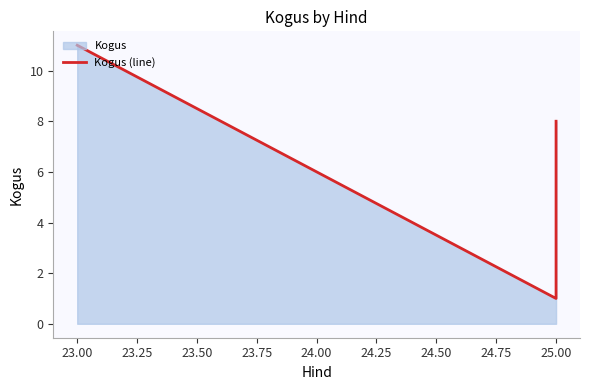

Reading left to right, list all the values displayed in this chart.

11	1	4	8